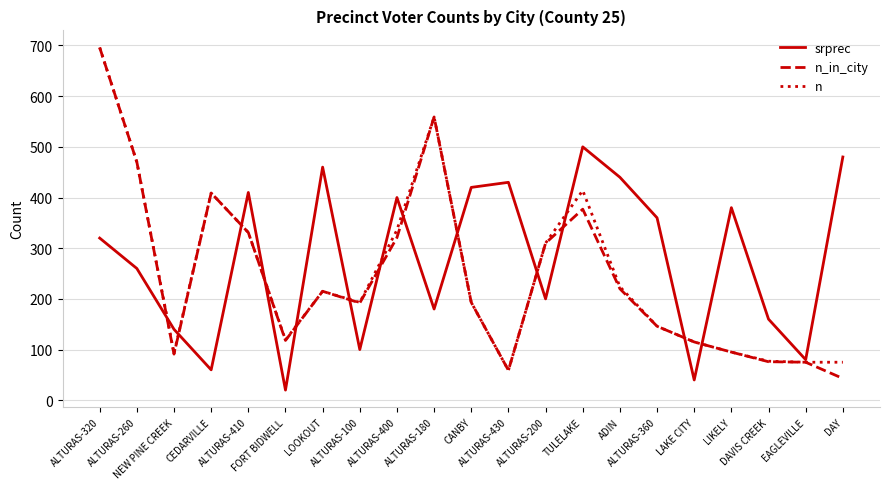

Which series has the widest spread of values?

n_in_city